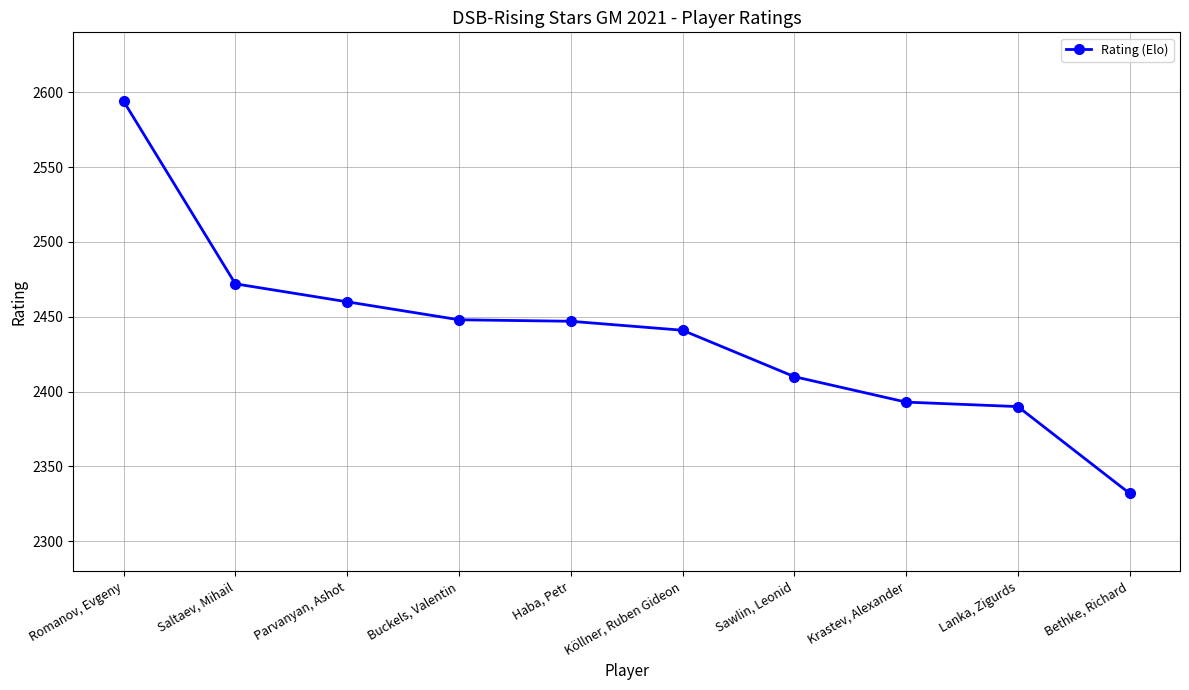

What is the sum of the values at Romanov, Evgeny and Saltaev, Mihail?

5066